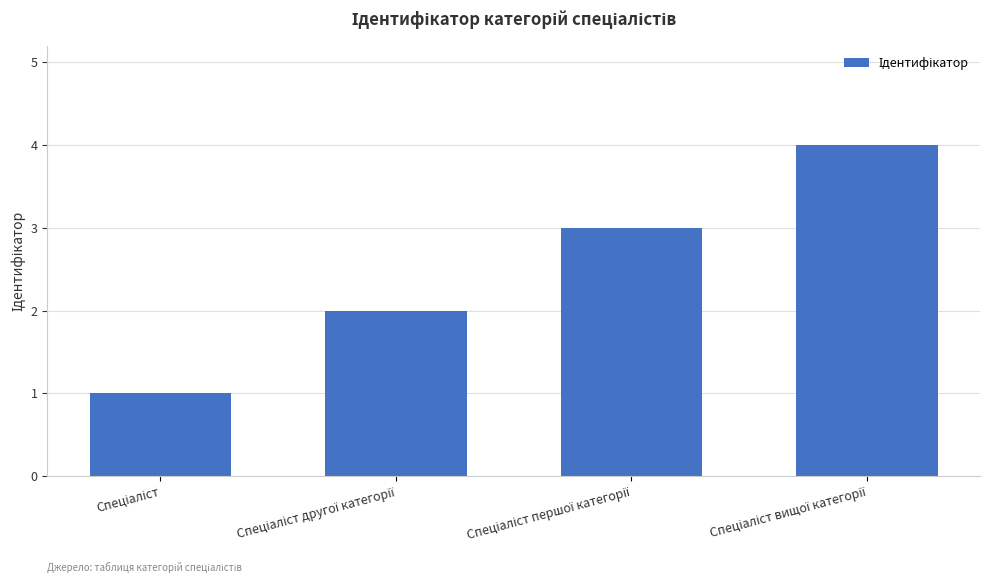

What is the greatest value displayed?

4